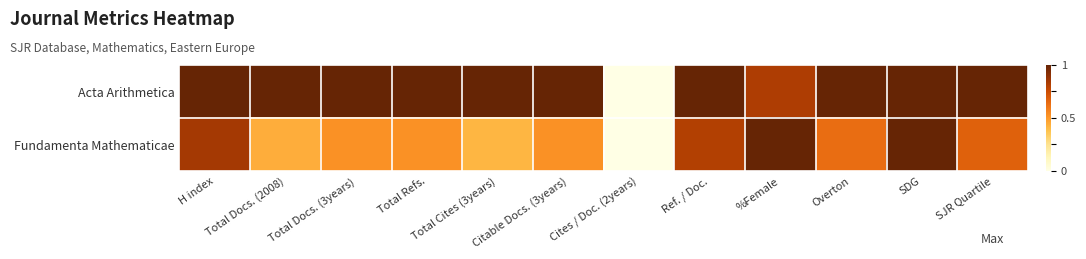

At which category does the chart reach its peak across all series?

H index